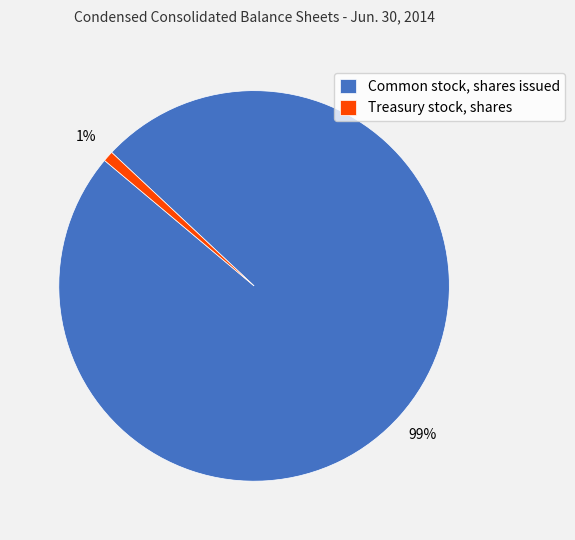

To the nearest percent, what is the difference between the largest and smallest slice percentages?

98%